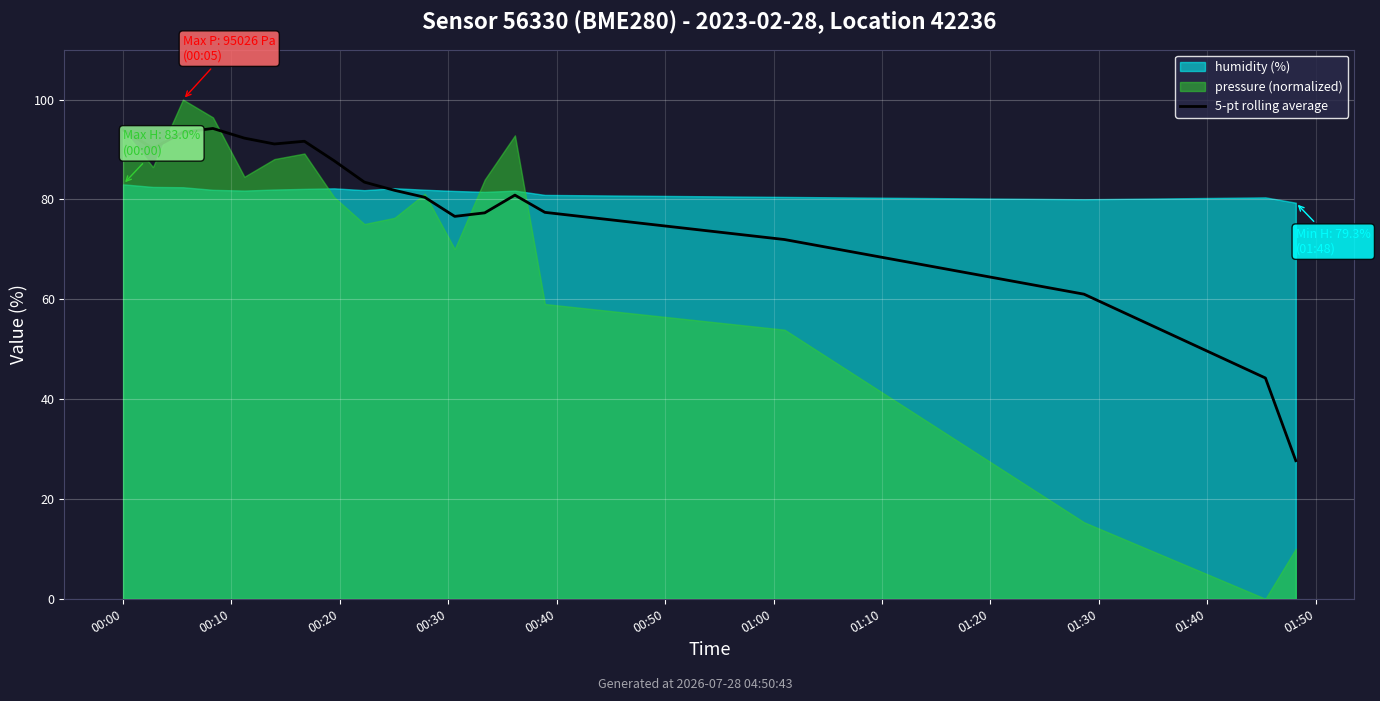

What is the maximum value for 5-pt rolling average?

94.2